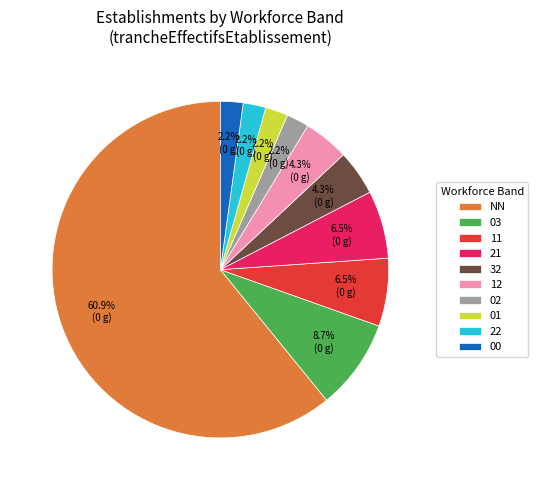

Which slice is the largest?

NN